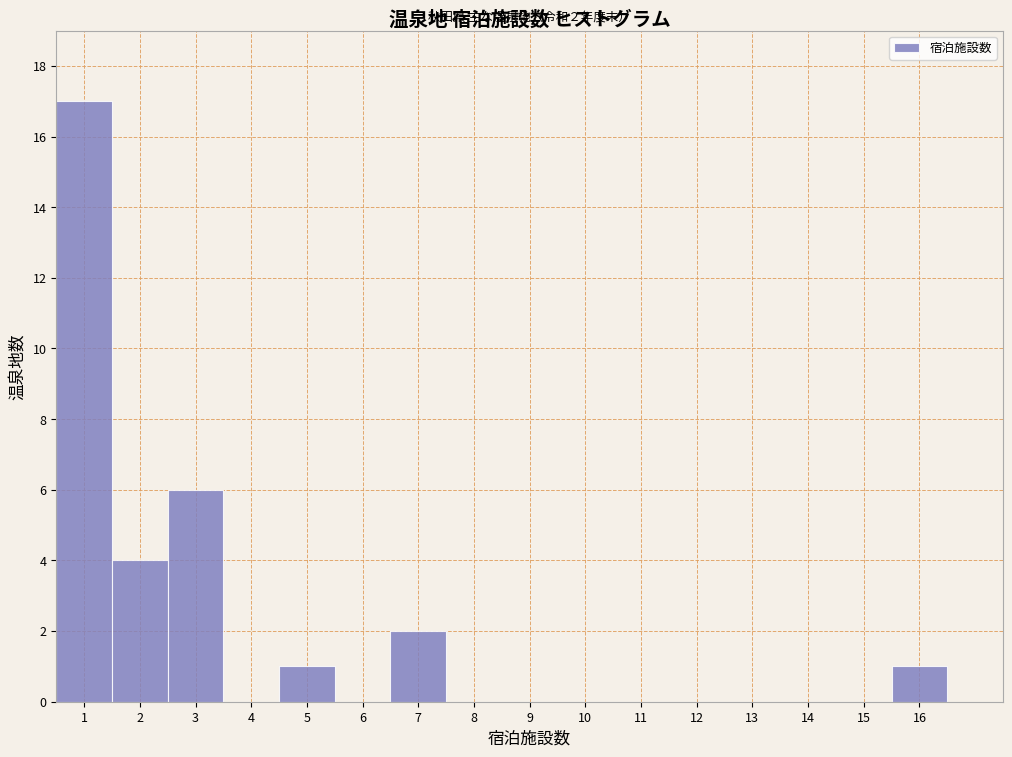

Over which range of the x-axis is the bar tallest?

0.5 to 1.5